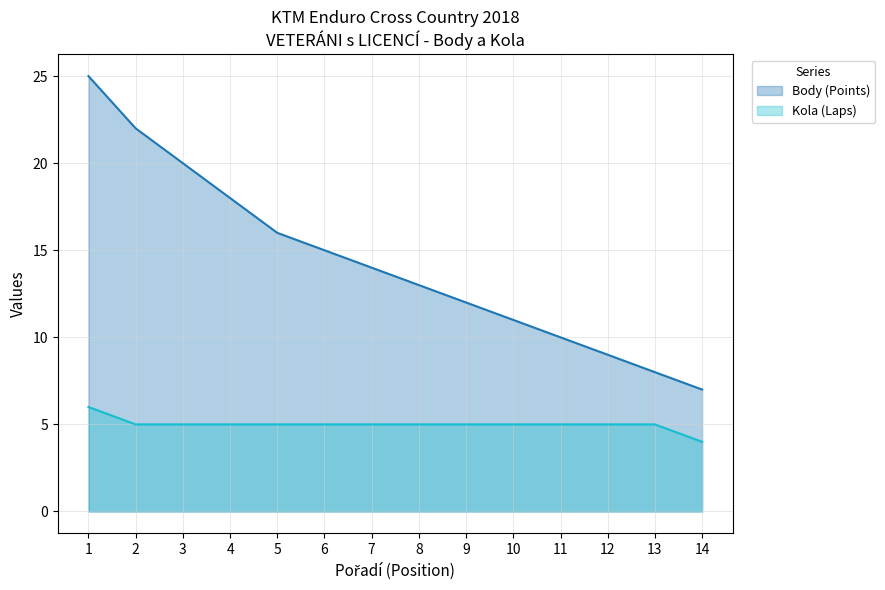

What are all the series names shown in the legend?

Body (Points), Kola (Laps)